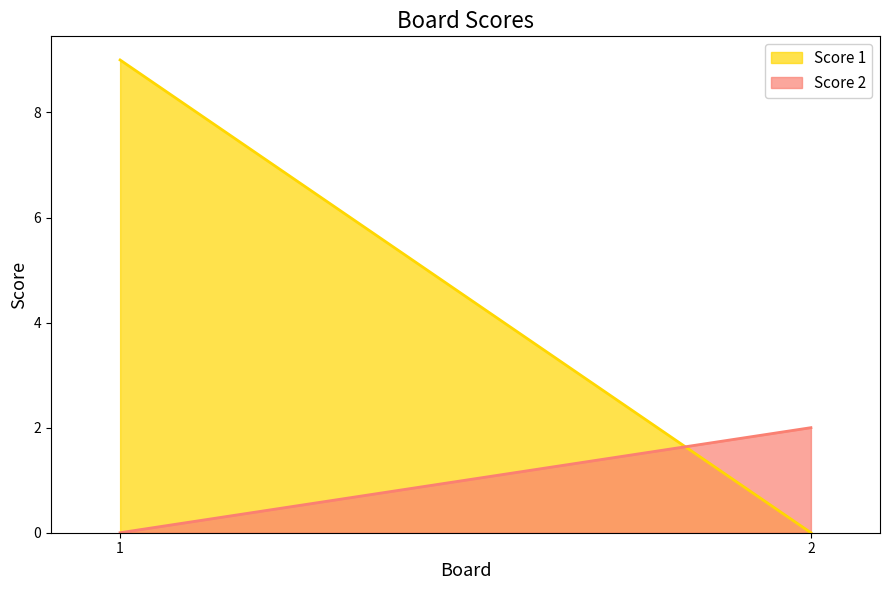

Reading left to right, extract all data points from this chart.

Score 1: 1=9	2=0
Score 2: 1=0	2=2